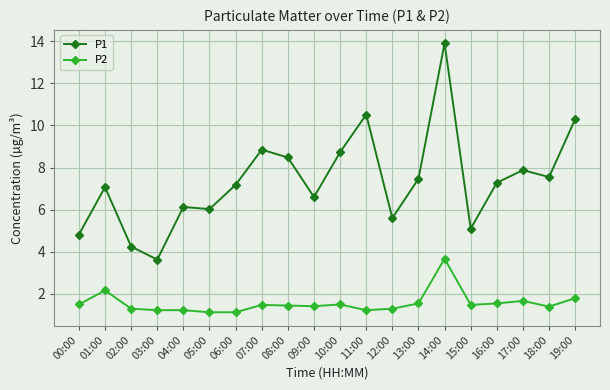

List the series in order of their peak value, highest first.

P1, P2